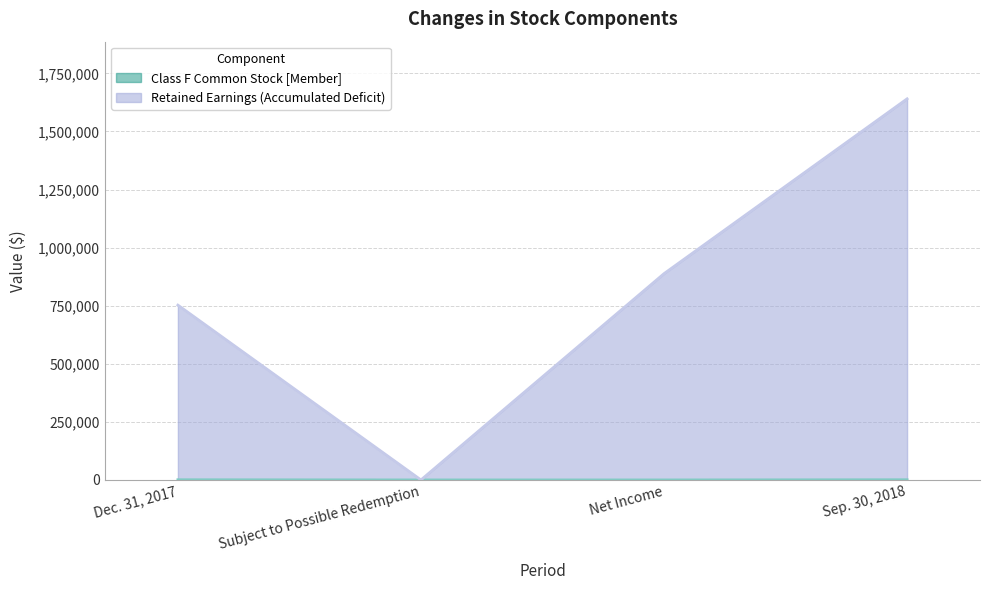

What is the sum of the Retained Earnings (Accumulated Deficit) values at Subject to Possible Redemption and Net Income?

888027